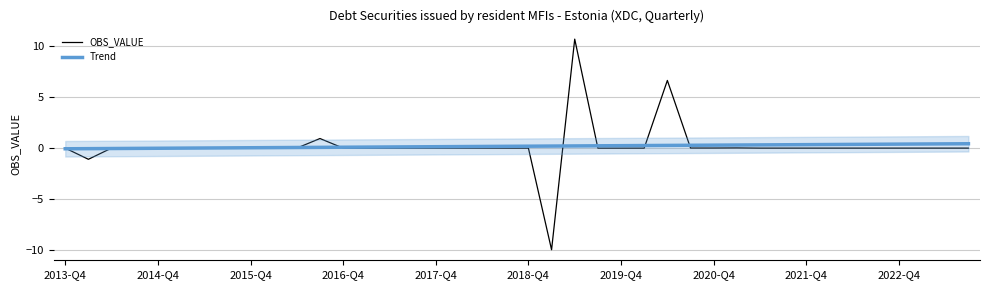

What is the difference between the highest and lowest values at 37?

0.4